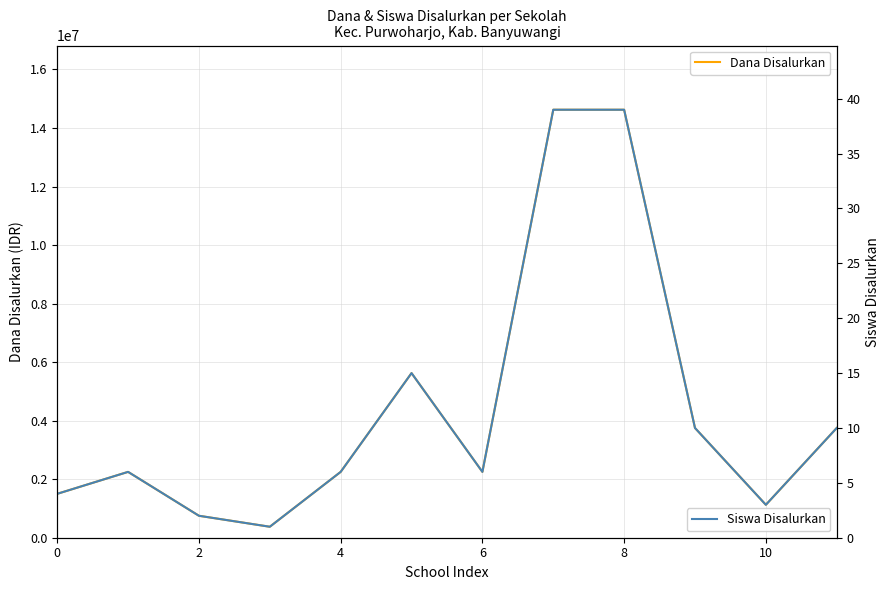

What is the minimum value for Dana Disalurkan?

375000